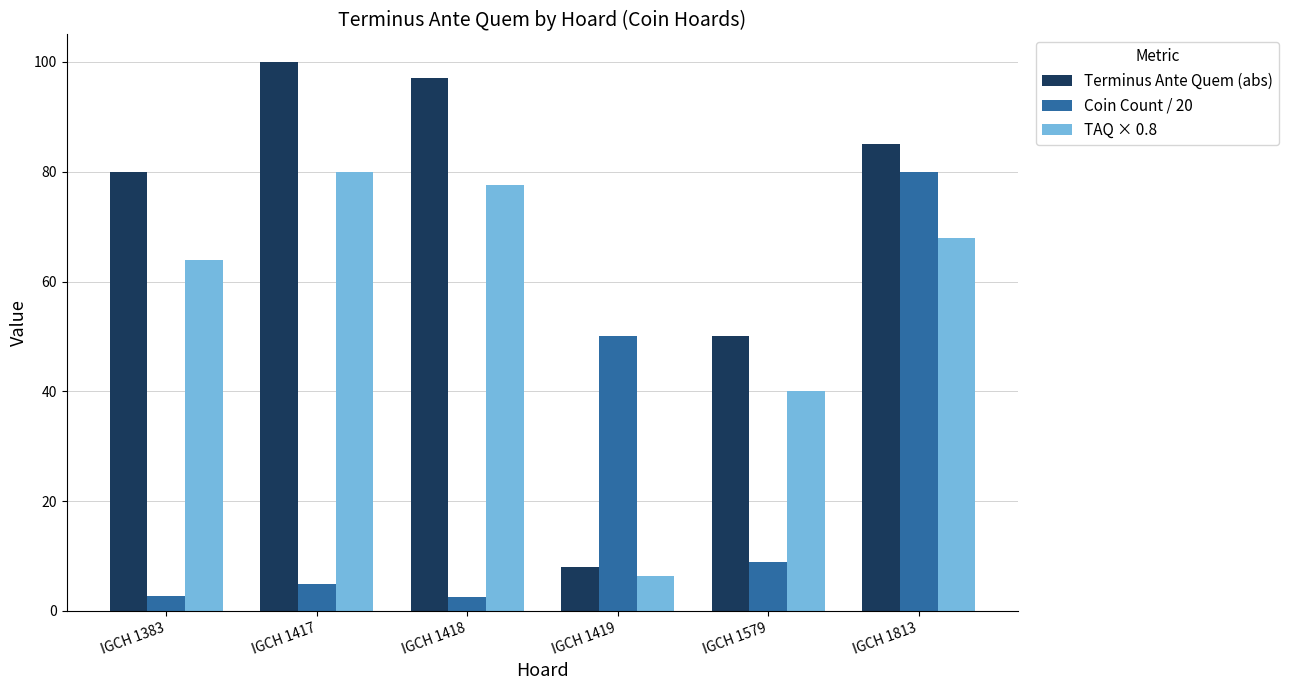

List the labels in order of Terminus Ante Quem (abs) value, smallest first.

IGCH 1419, IGCH 1579, IGCH 1383, IGCH 1813, IGCH 1418, IGCH 1417